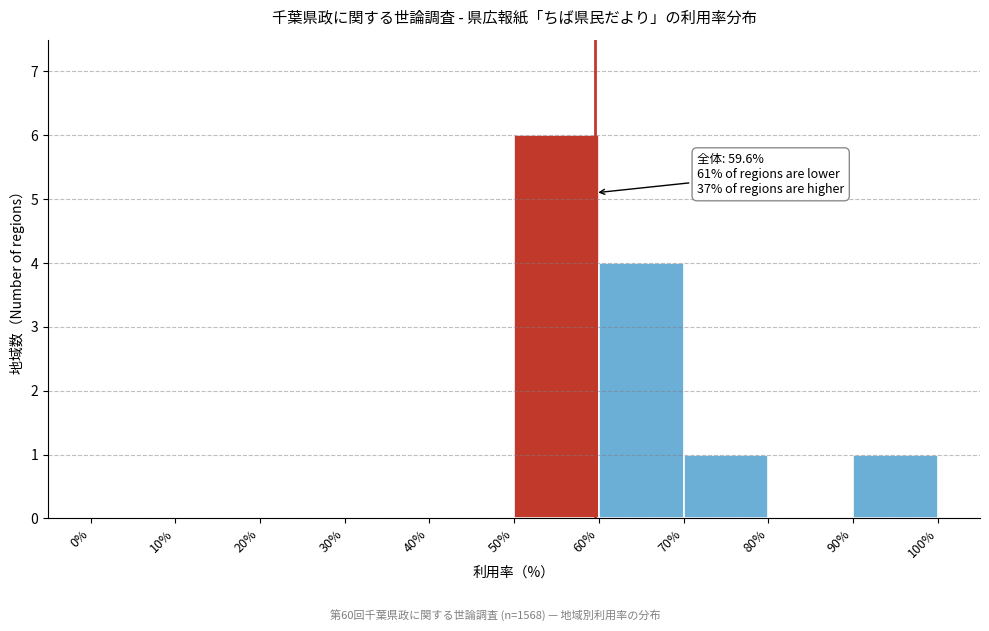

Which range on the x-axis has the tallest bar?

50% to 60%